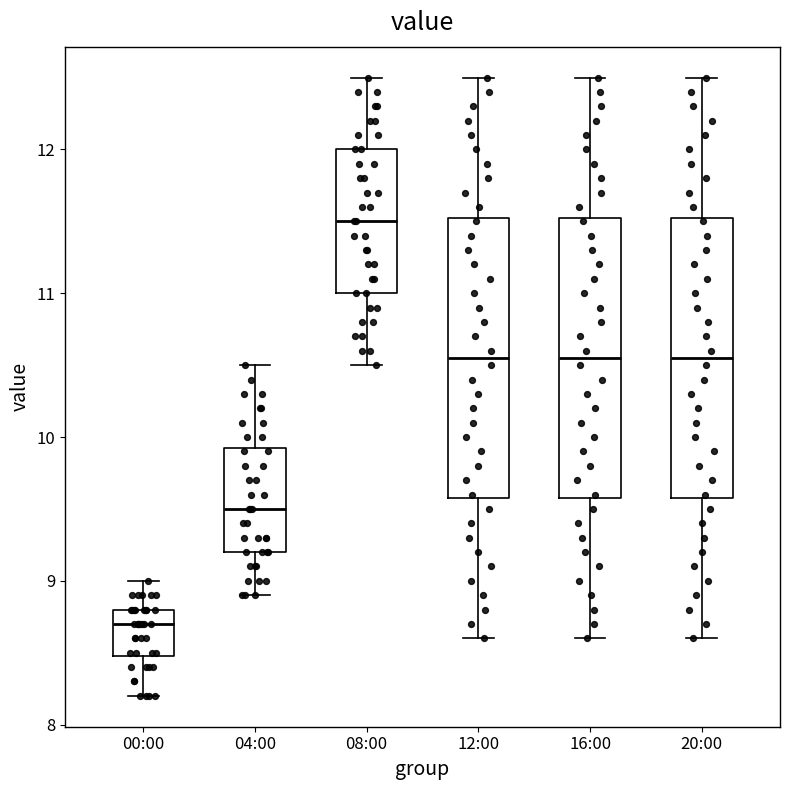

Which box's median line is the lowest?

00:00